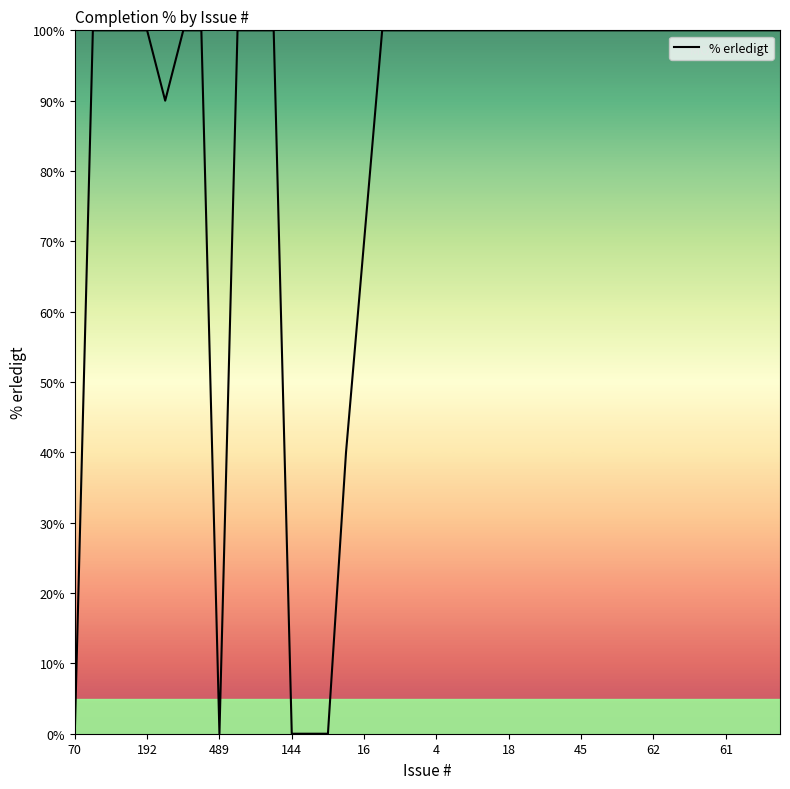

What is the greatest value displayed?

100